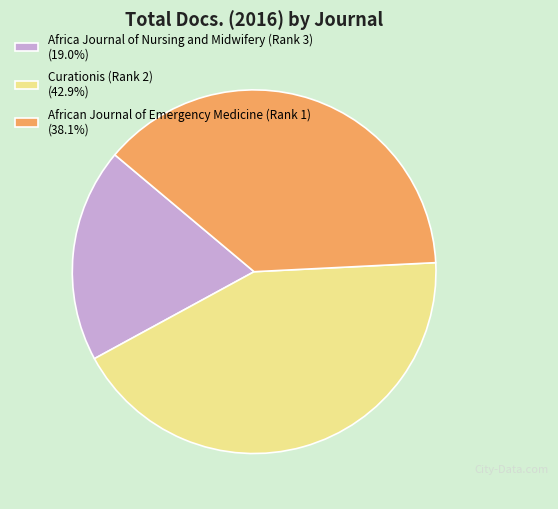

Combined, do Africa Journal of Nursing and Midwifery (Rank 3) (19.0%) and Curationis (Rank 2) (42.9%) account for over 50%?

Yes